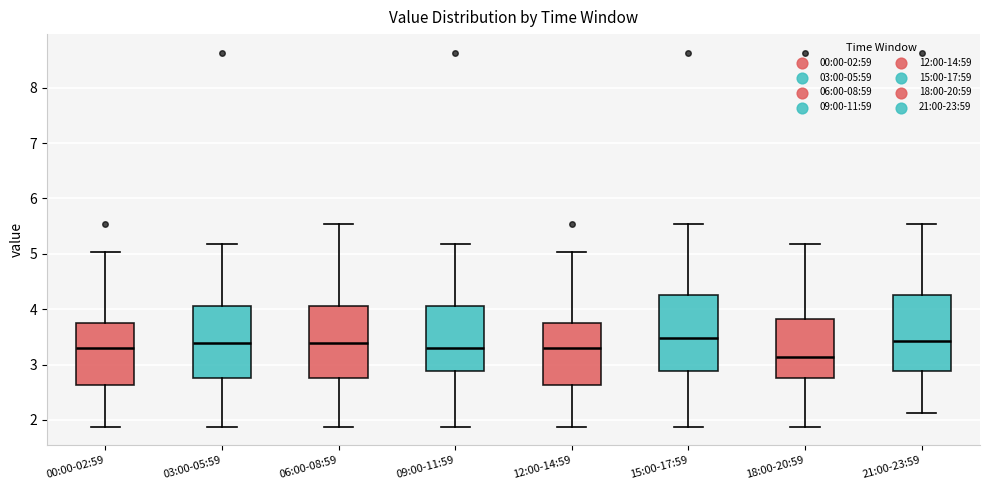

Reading left to right, read every box against the y-axis: the position of its median line, the range the box covers, and the ends of its whiskers. The values are not printed on the chart, so give them approximately, as read against the axis.

00:00-02:59: median 3.3, box 2.6 to 3.8, whiskers 1.9 to 5.0
03:00-05:59: median 3.4, box 2.8 to 4.1, whiskers 1.9 to 5.2
06:00-08:59: median 3.4, box 2.8 to 4.1, whiskers 1.9 to 5.5
09:00-11:59: median 3.3, box 2.9 to 4.1, whiskers 1.9 to 5.2
12:00-14:59: median 3.3, box 2.6 to 3.8, whiskers 1.9 to 5.0
15:00-17:59: median 3.5, box 2.9 to 4.3, whiskers 1.9 to 5.5
18:00-20:59: median 3.1, box 2.8 to 3.8, whiskers 1.9 to 5.2
21:00-23:59: median 3.4, box 2.9 to 4.3, whiskers 2.1 to 5.5